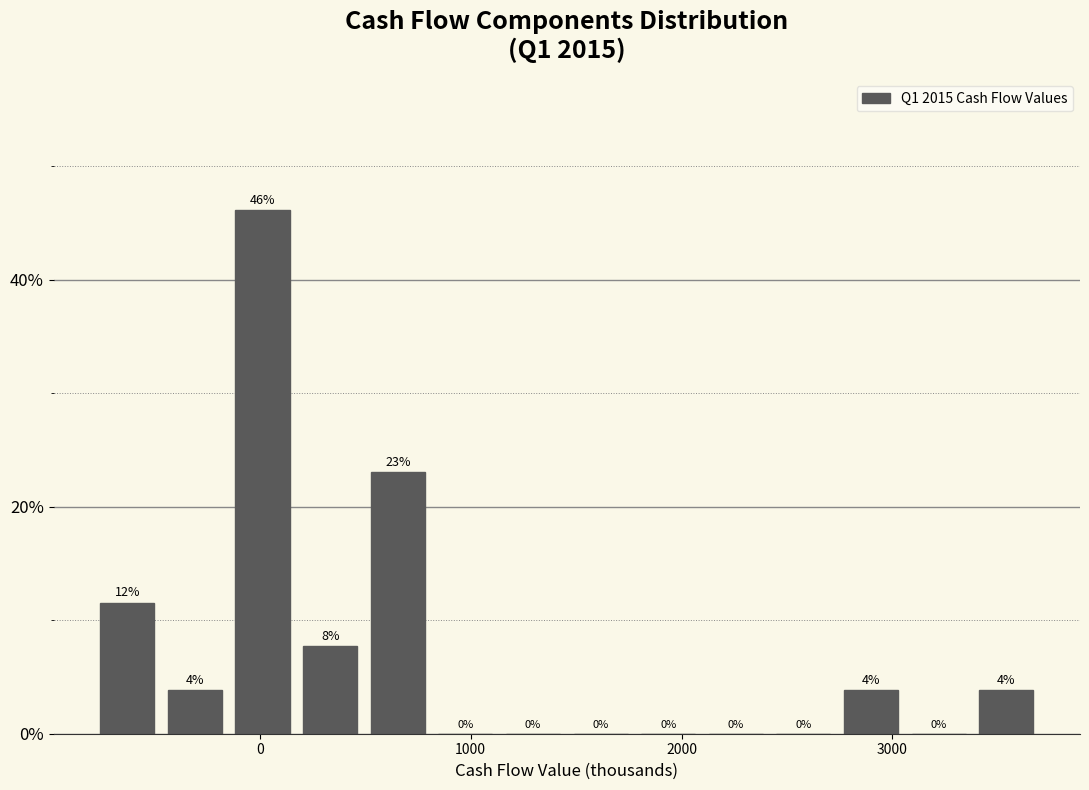

Read against the x-axis, roughly where is the centre of the tallest bar?

0